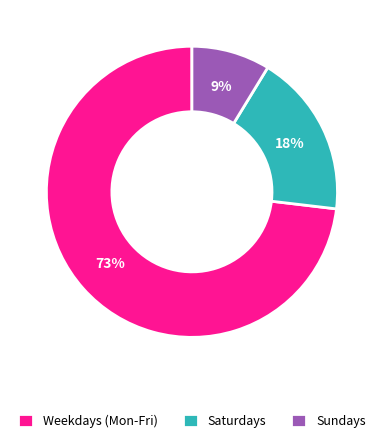

How many slices are in this pie chart?

3